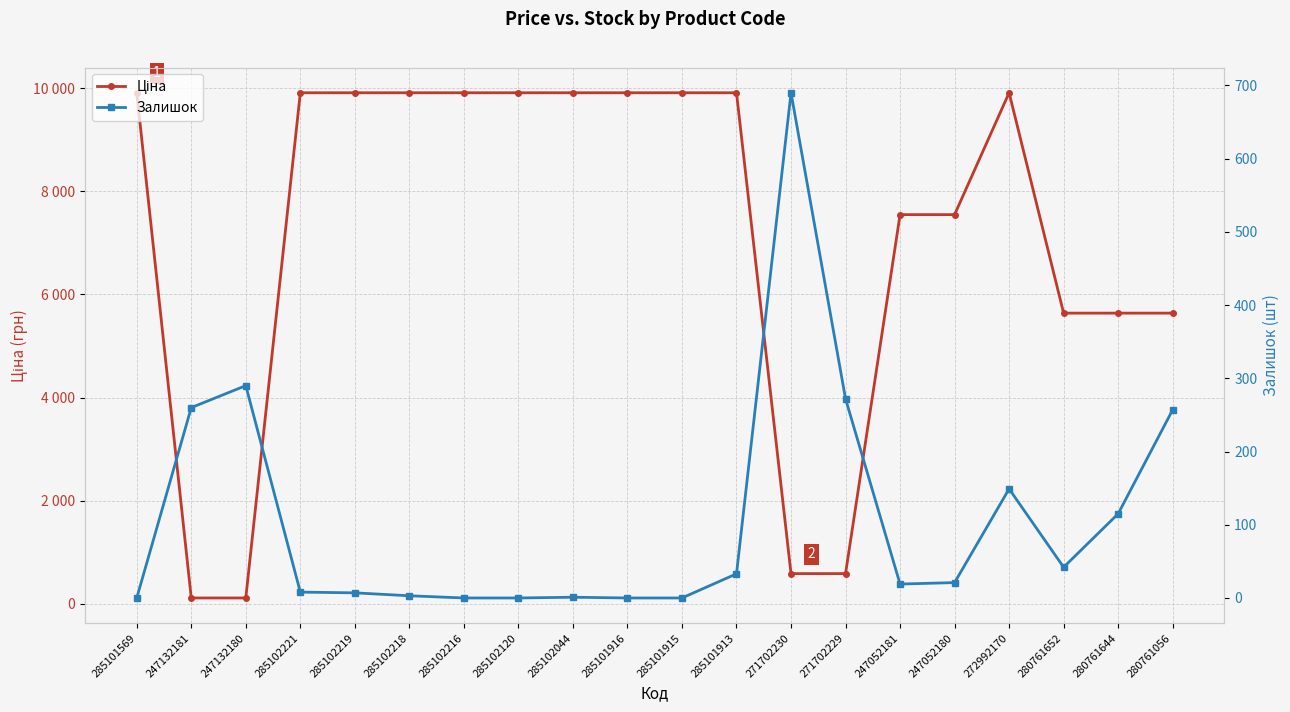

Which series changed the most between 285102221 and 271702229?

Ціна